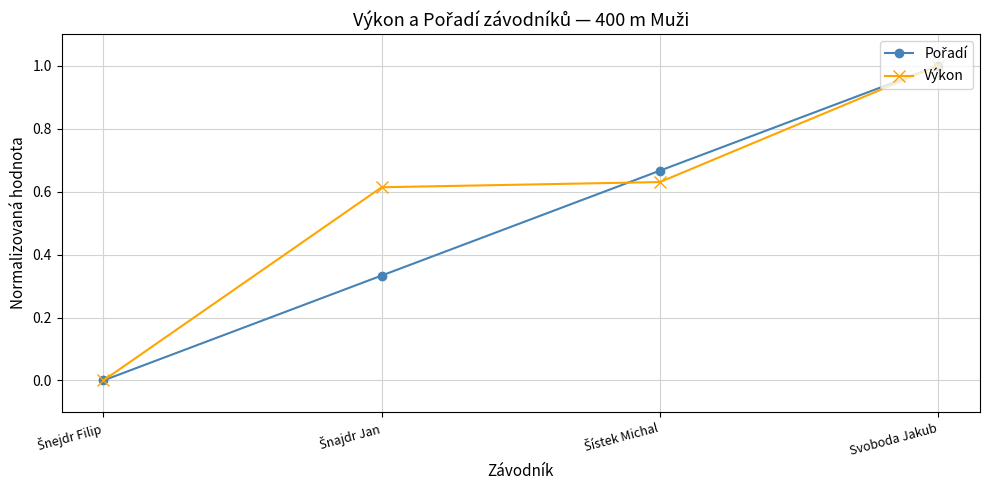

What is the maximum value for Výkon?

1.0